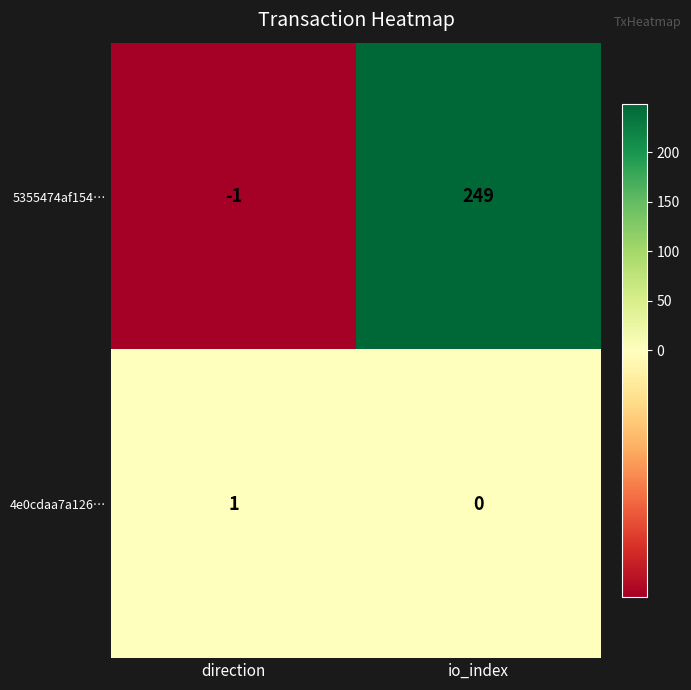

Is it true that 4e0cdaa7a126… equals 0 at io_index?

True